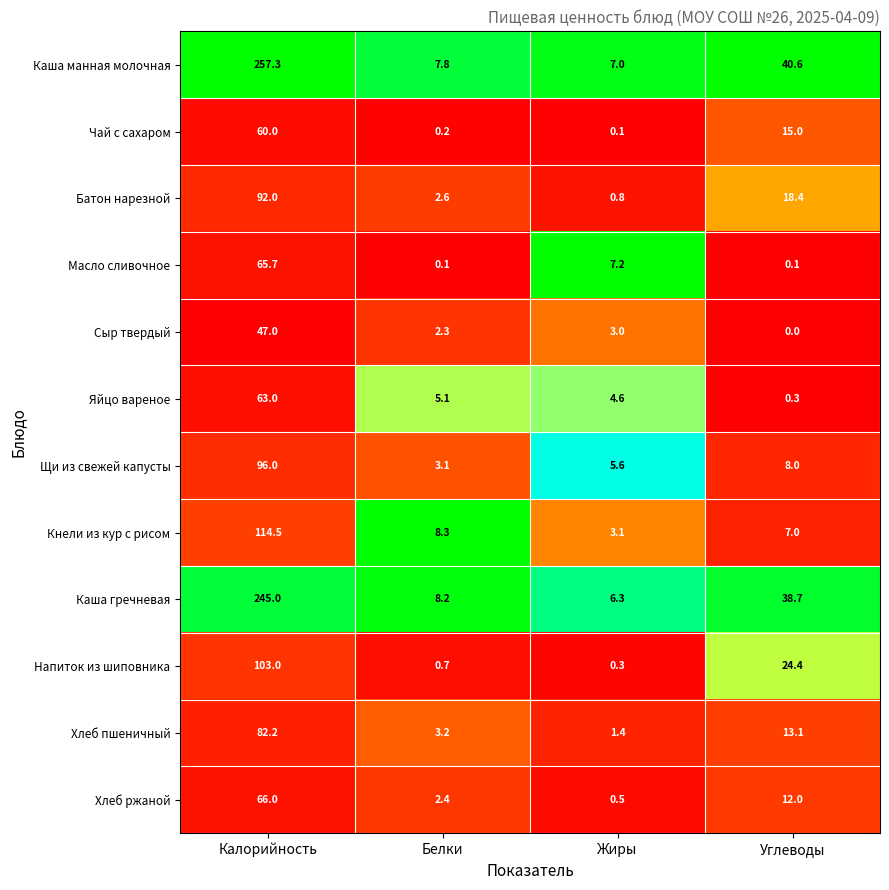

At which label is Сыр твердый closest to 23?

Жиры